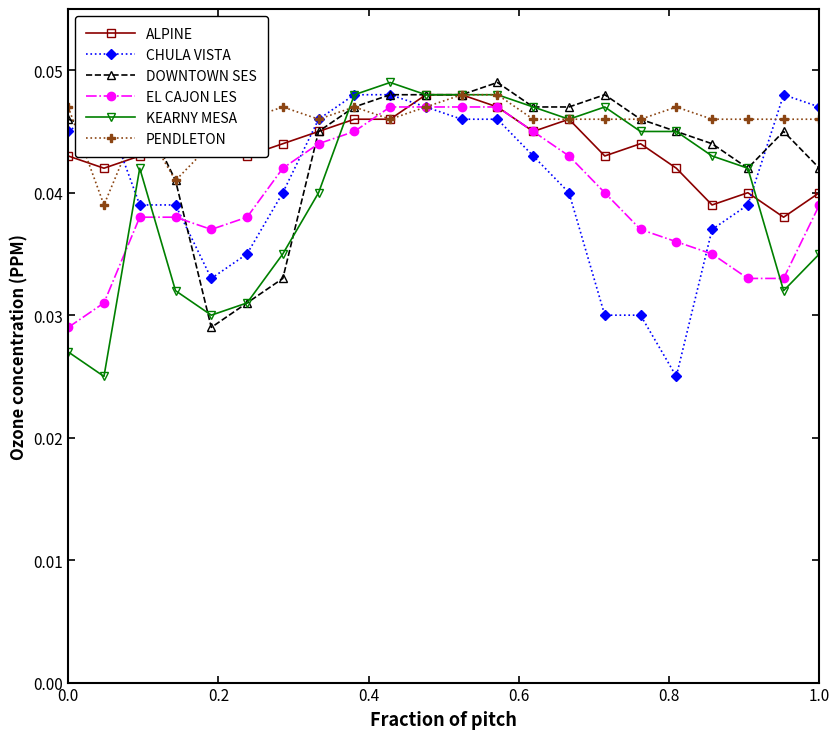

Count the CHULA VISTA values in the range 0 to 1.

22